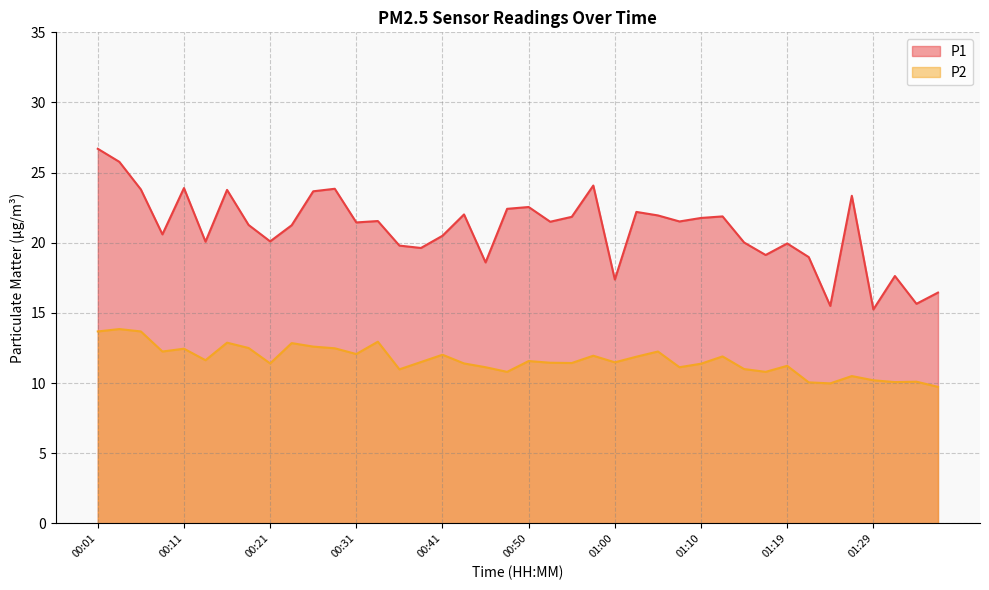

Reading right to left, transcribe all the data shown in this chart.

P1: 16.4	15.7	17.6	15.2	23.4	15.5	19.0	19.9	19.1	20.0	21.9	21.8	21.5	21.9	22.2	17.4	24.1	21.9	21.5	22.6	22.4	18.6	22.0	20.5	19.6	19.8	21.6	21.4	23.9	23.7	21.2	20.1	21.3	23.8	20.1	23.9	20.6	23.8	25.8	26.7
P2: 9.7	10.1	10.1	10.2	10.5	10.0	10.1	11.2	10.8	11.0	11.9	11.4	11.1	12.2	11.9	11.5	11.9	11.4	11.4	11.6	10.8	11.1	11.4	12.0	11.5	11.0	12.9	12.1	12.5	12.6	12.8	11.4	12.5	12.9	11.6	12.4	12.2	13.7	13.8	13.7